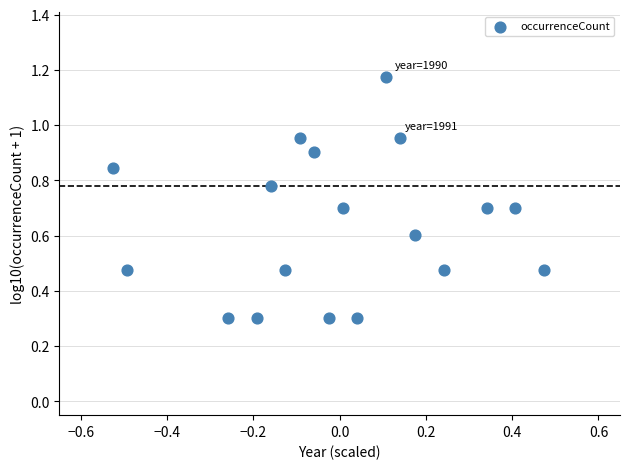

What is the range of Y values (max minus min)?

0.9